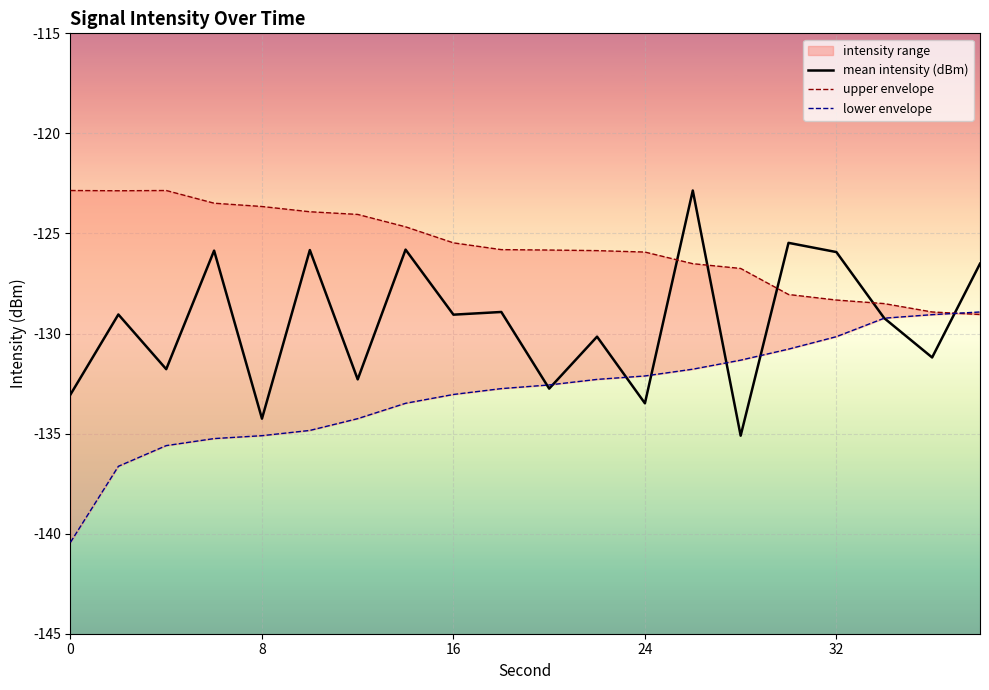

How many intersections are there between lower envelope and mean intensity (dBm)?

7